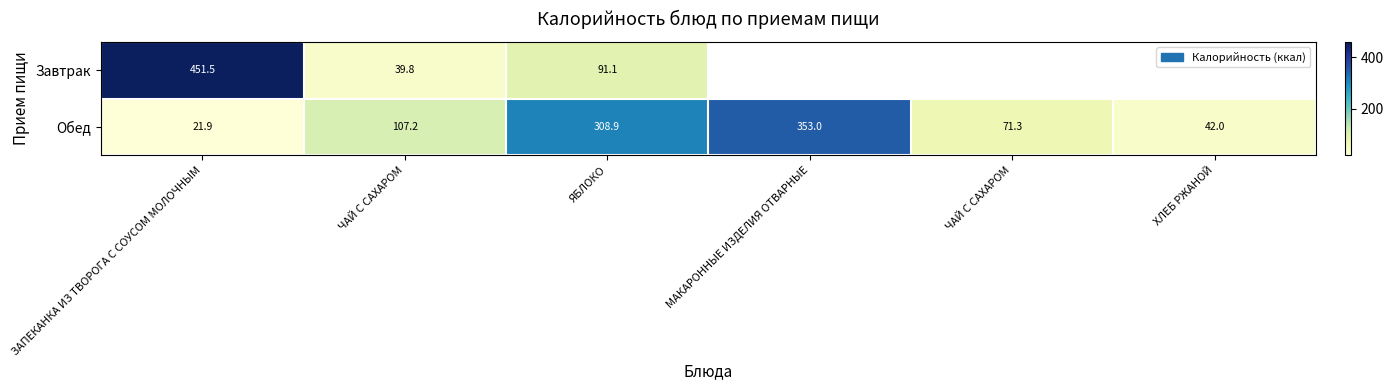

What is the difference between the highest and lowest values at ЧАЙ С САХАРОМ?

67.5